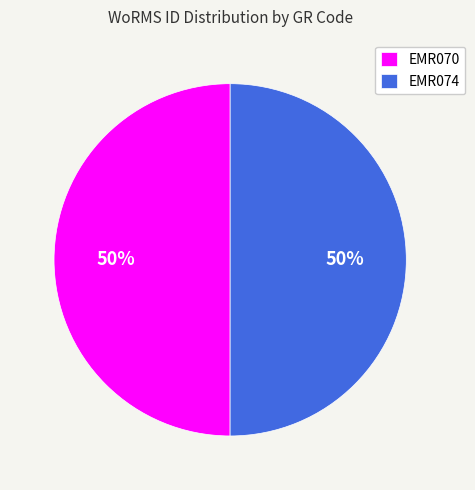

Do EMR070 and EMR074 together represent more than half of the pie?

Yes